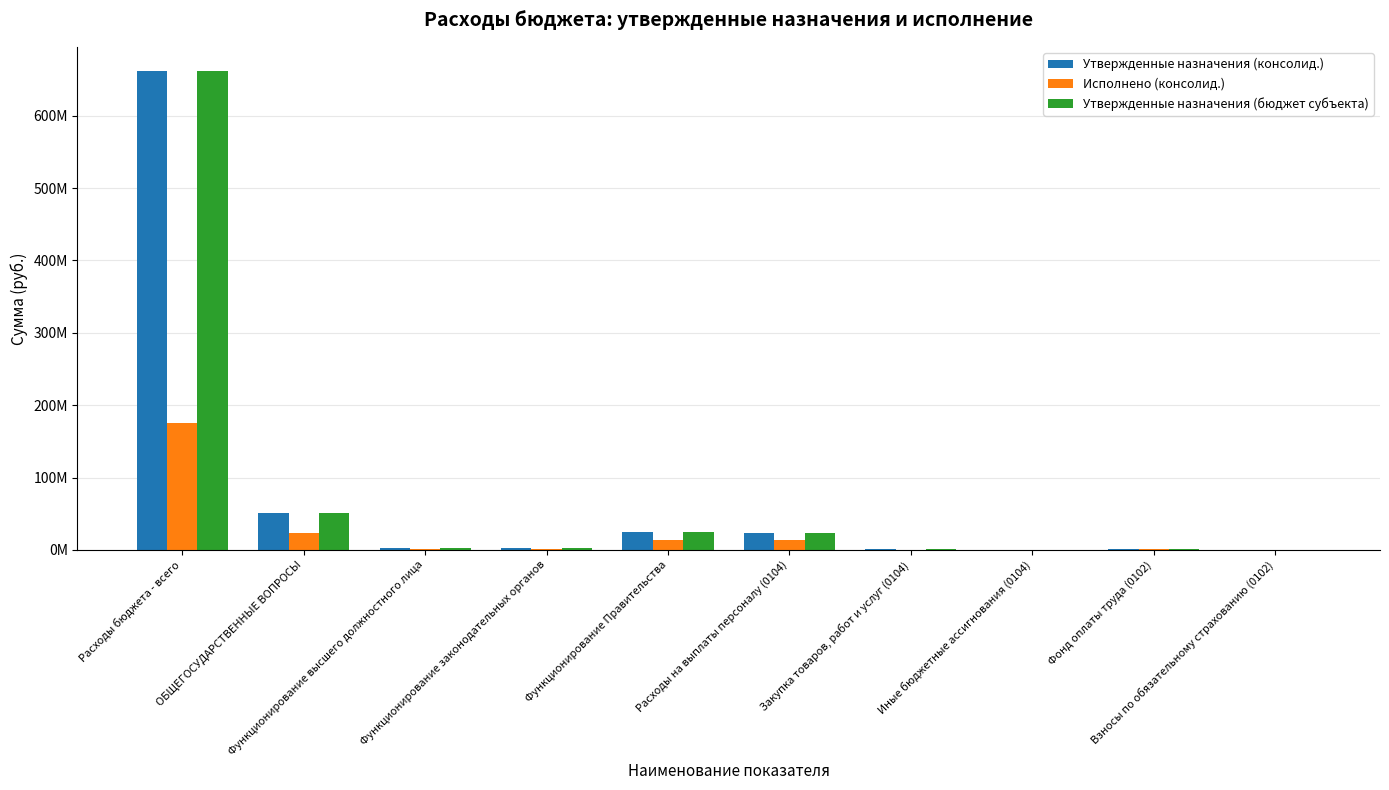

Does the chart contain stacked bars?

No